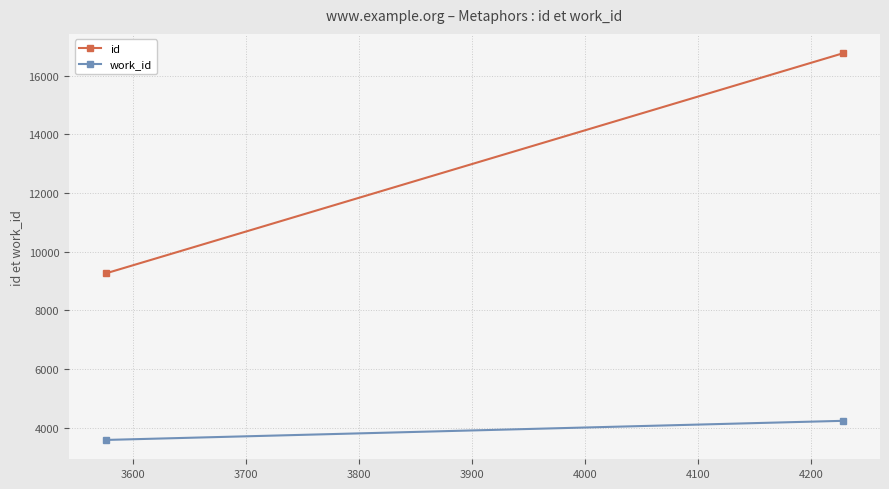

Is it true that id equals 5553 at 3500?

False